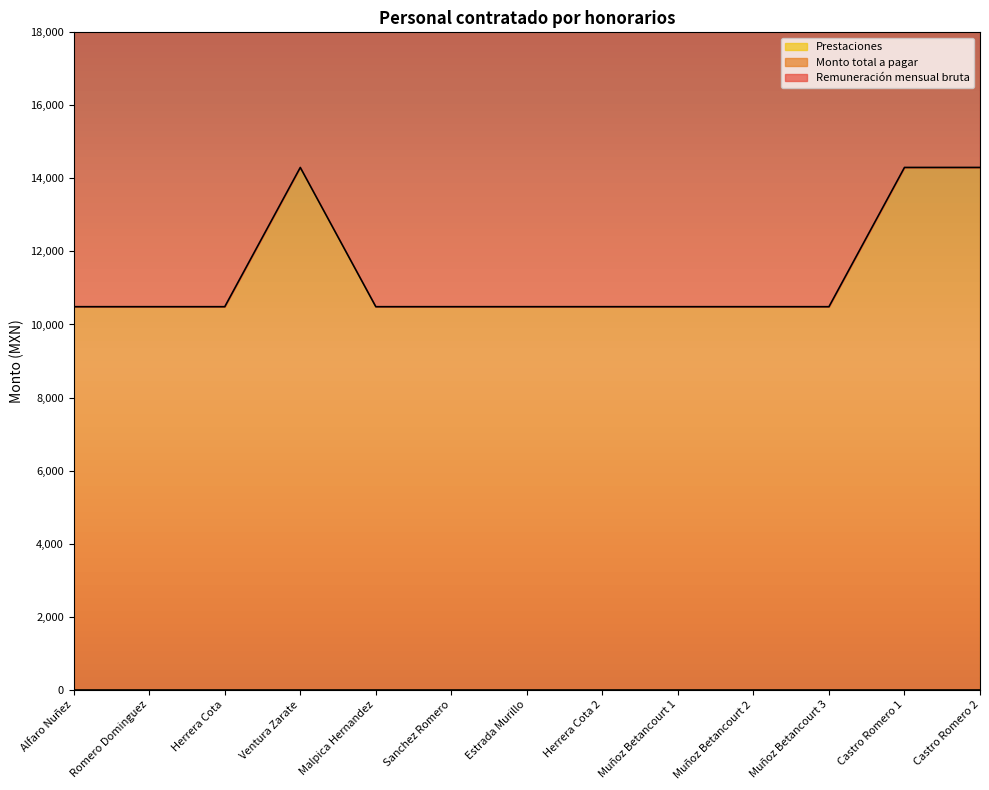

Is it true that Remuneración mensual bruta equals 14300.0 at Castro Romero 1?

True